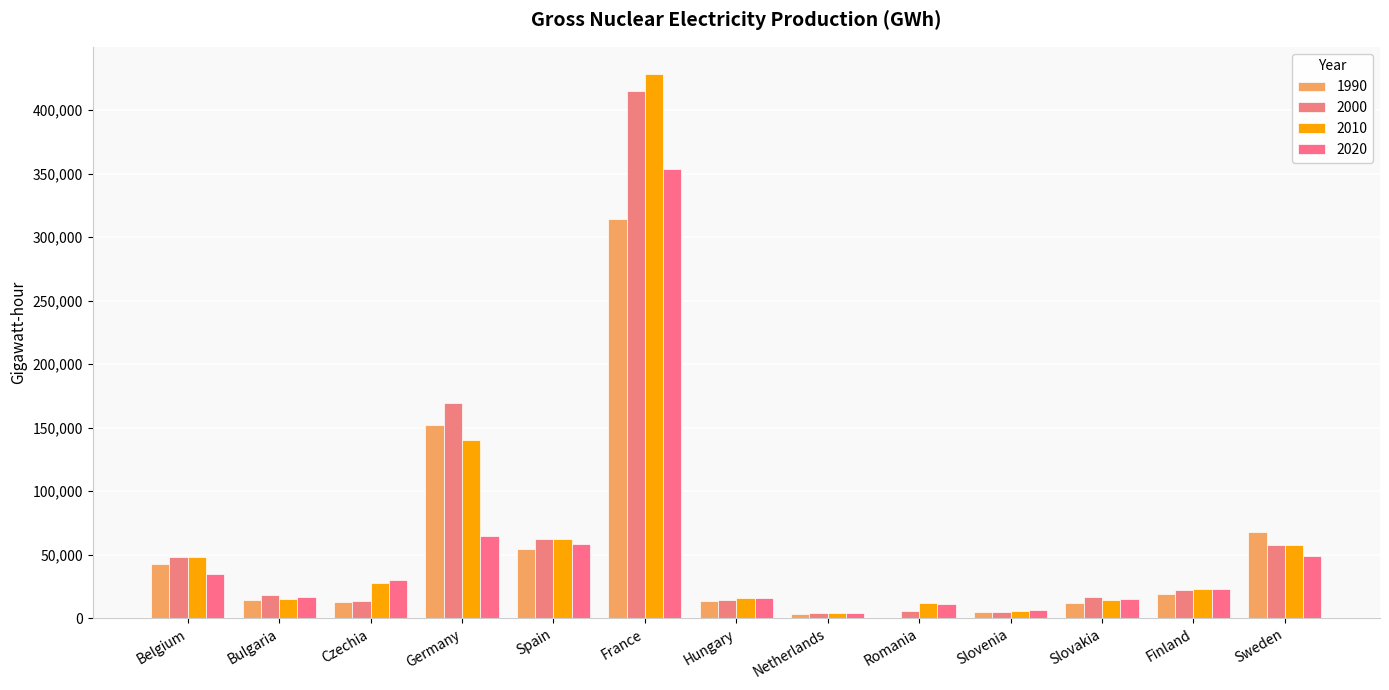

True or false: 2010 has a value of 199187.6 at Germany.

False